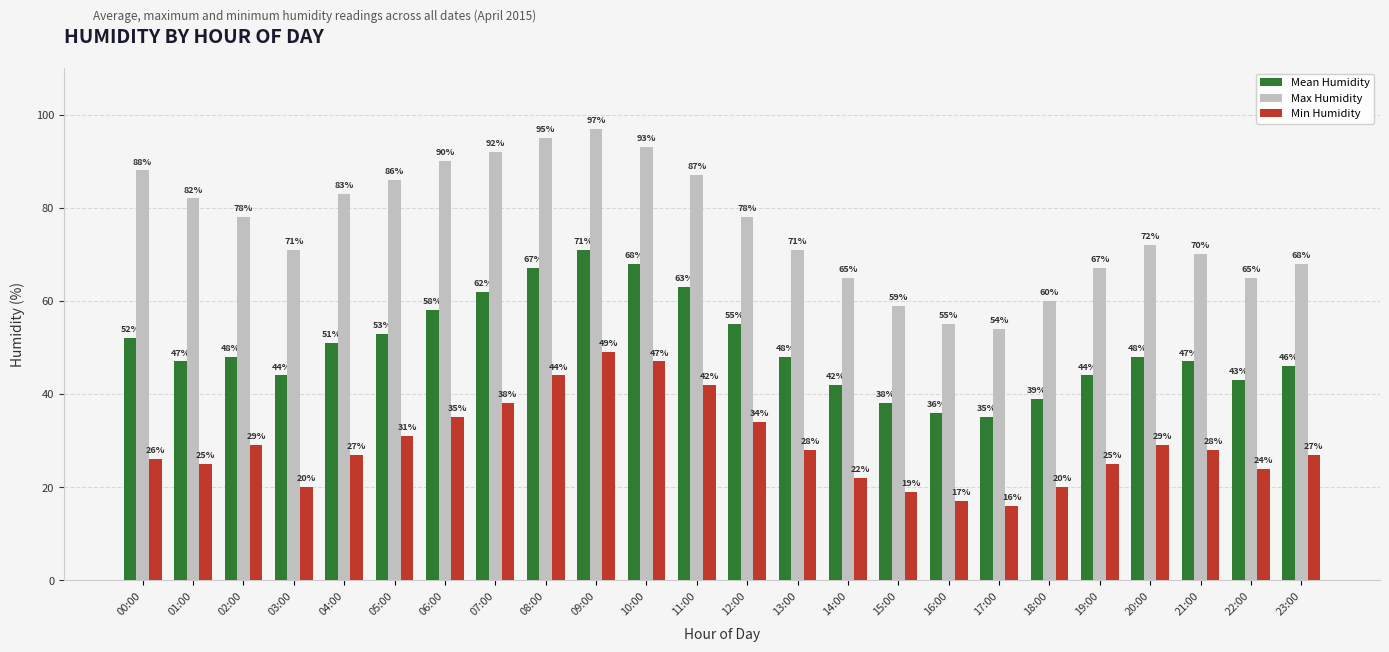

What is the difference between the Min Humidity values at 15:00 and 00:00?

7